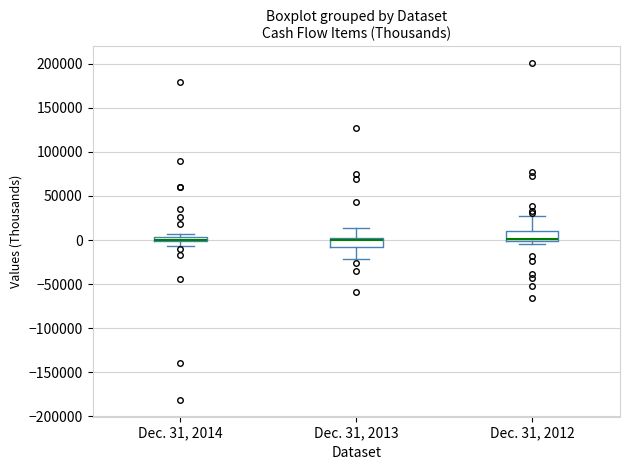

Where is the upper edge of the box for Dec. 31, 2013 on the y-axis? The values are not printed on the chart, so give them approximately, as read against the axis.

5000